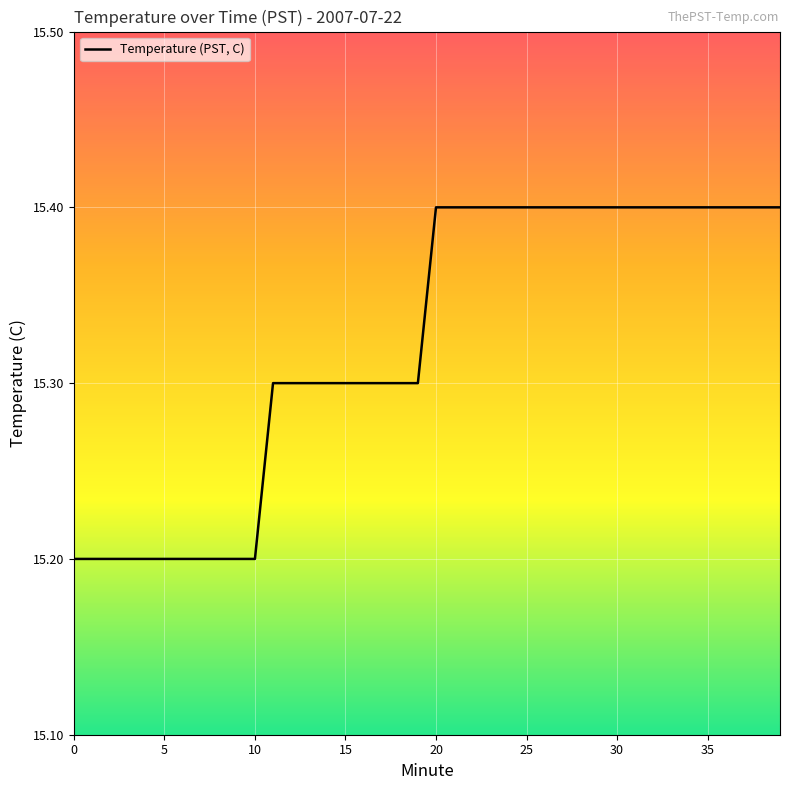

Reading left to right, extract all data points from this chart.

15.2	15.2	15.2	15.2	15.2	15.2	15.2	15.2	15.2	15.2	15.2	15.3	15.3	15.3	15.3	15.3	15.3	15.3	15.3	15.3	15.4	15.4	15.4	15.4	15.4	15.4	15.4	15.4	15.4	15.4	15.4	15.4	15.4	15.4	15.4	15.4	15.4	15.4	15.4	15.4